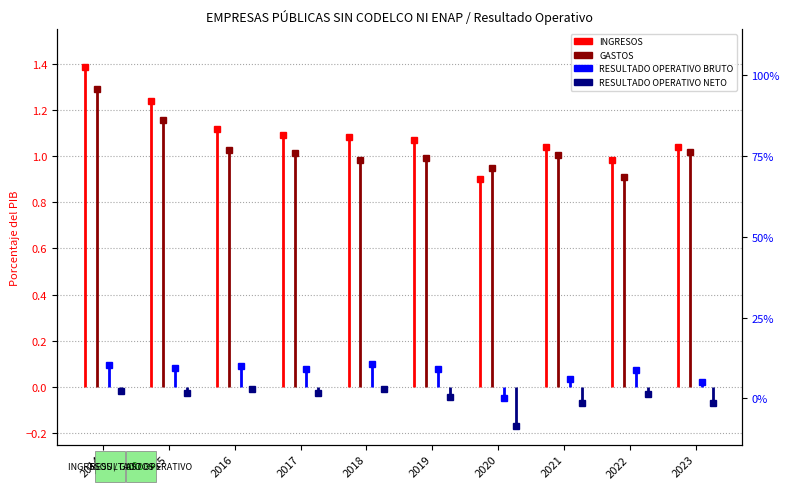

How many lines are shown in the chart?

4